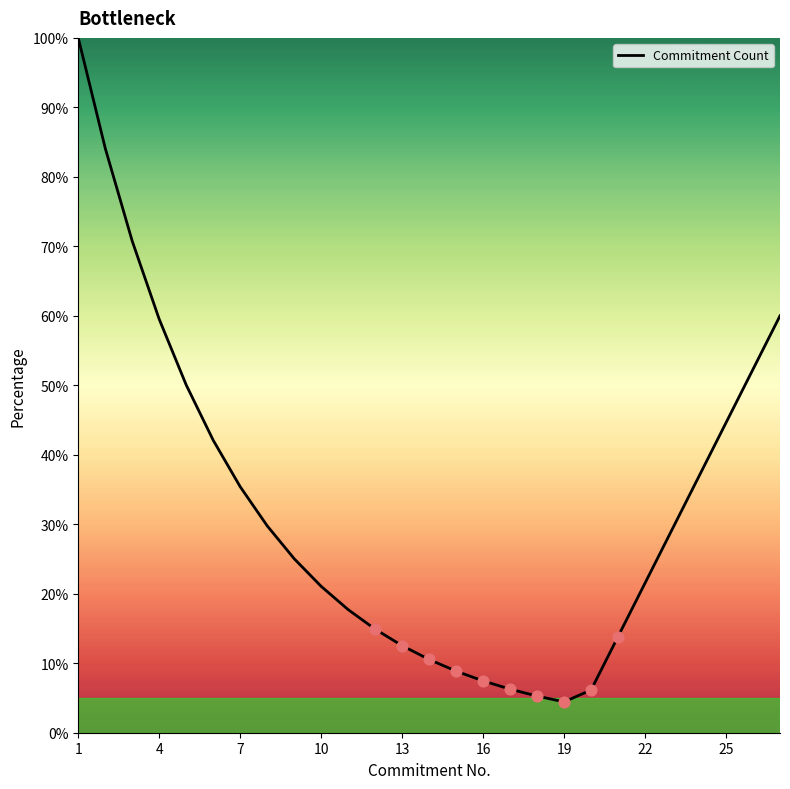

What is the minimum value shown in the chart?

4.4